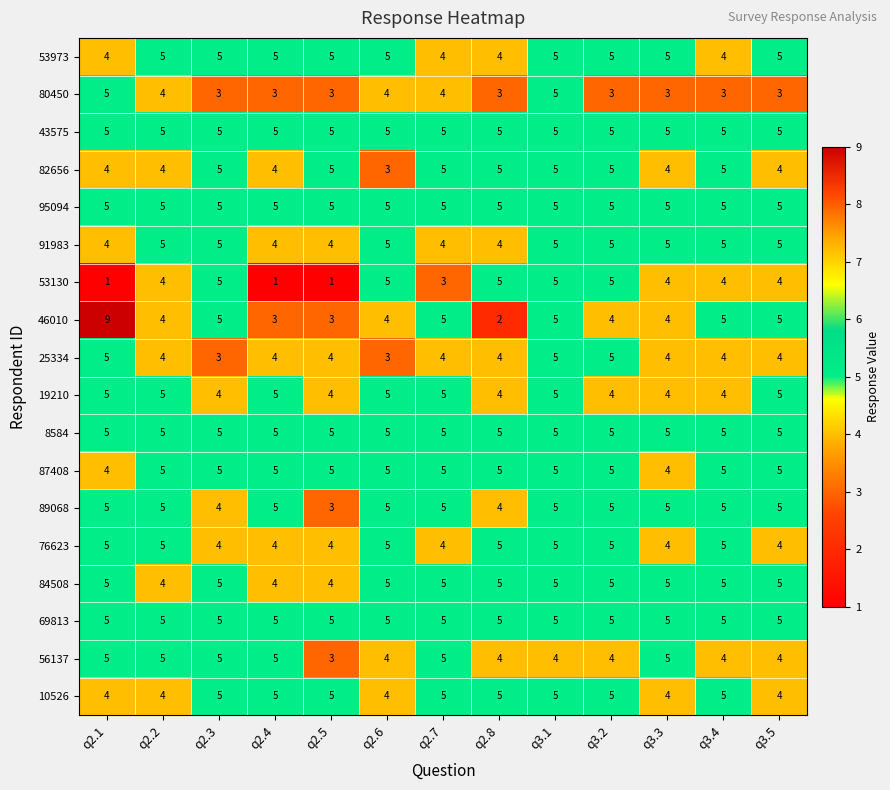

What is the maximum value shown in the chart?

9